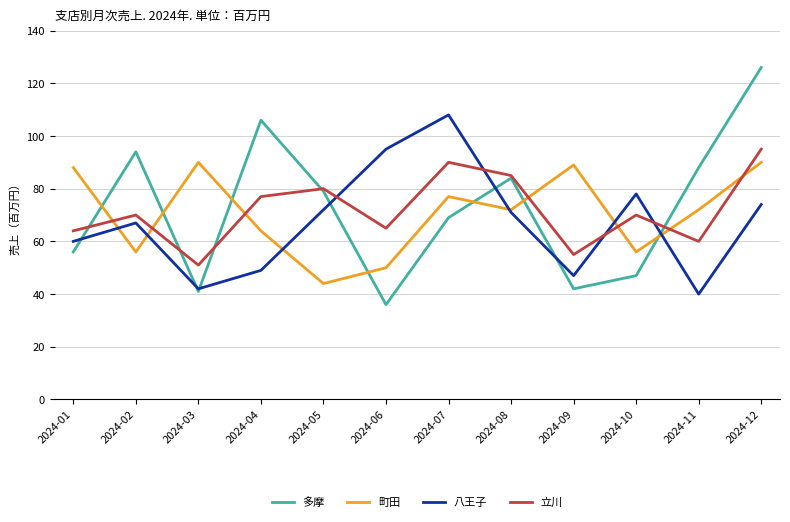

After their last crossing, which series has the higher values: 町田 or 立川?

立川